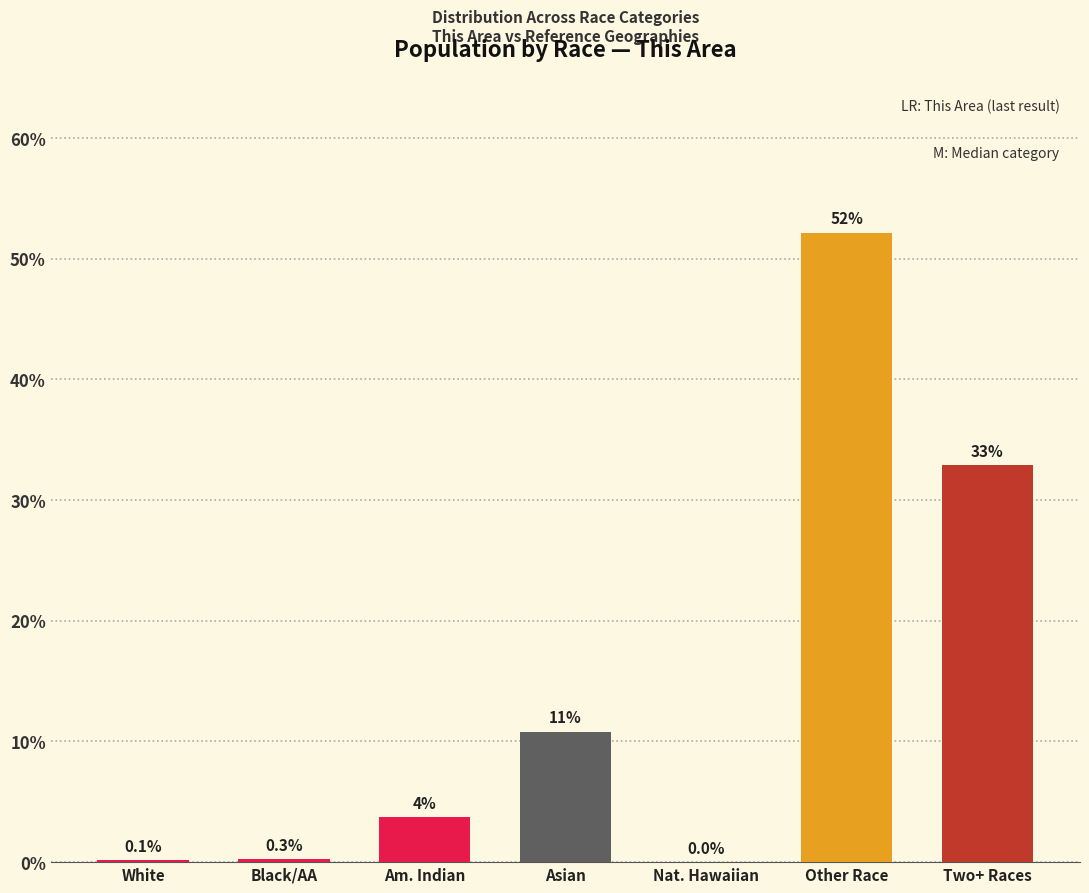

What is the change in value from Black/AA to Asian?

+10.5